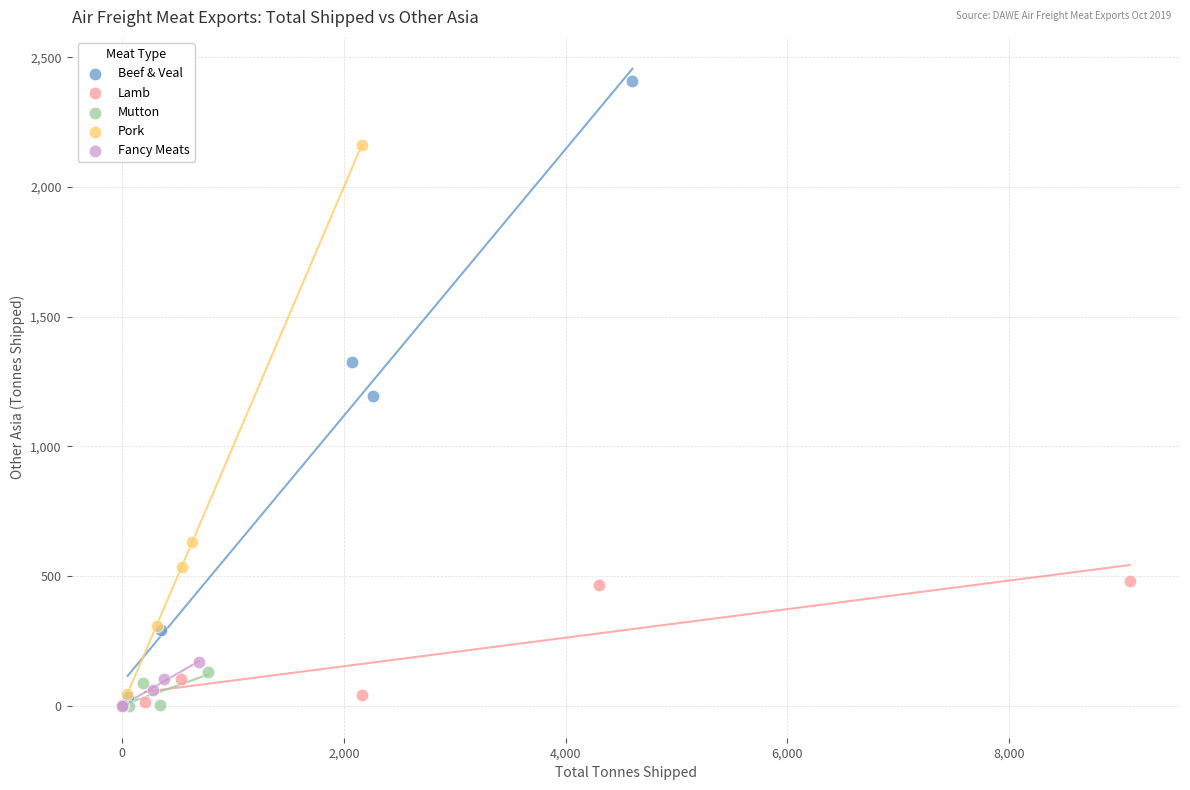

Which series has the widest spread of Y values?

Beef & Veal